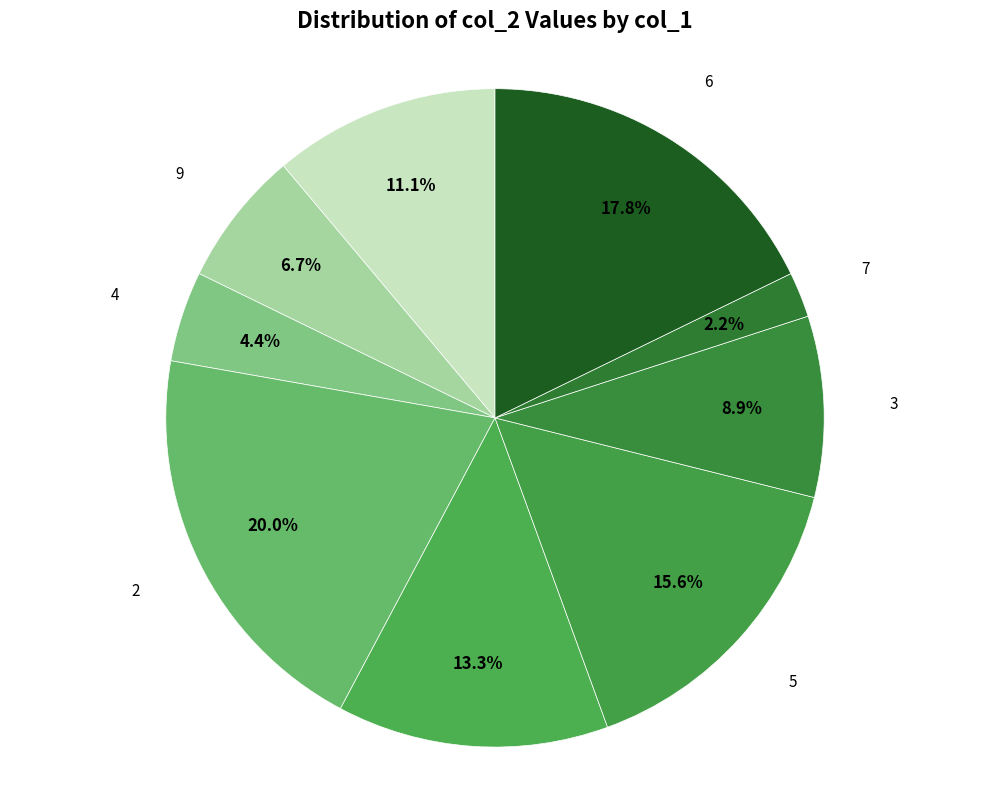

How many slices are in this pie chart?

9